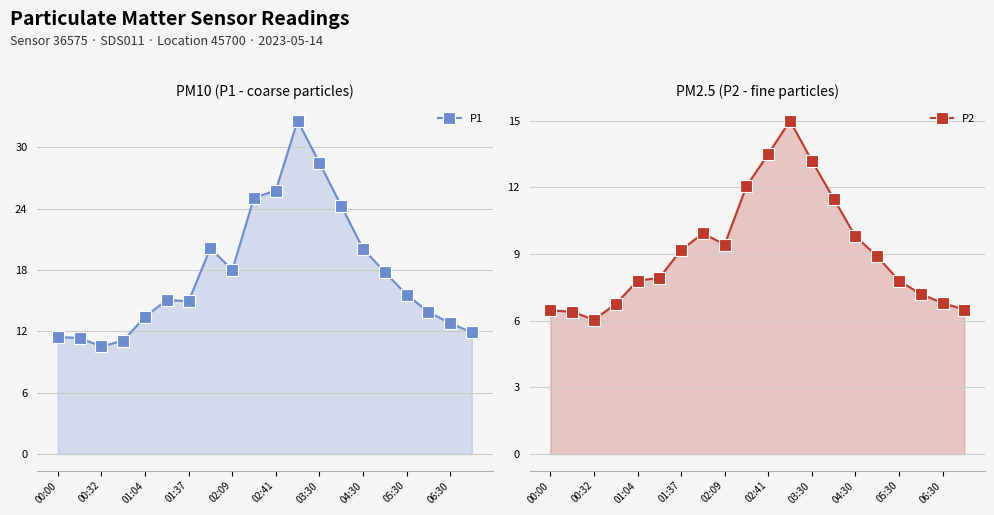

What is the difference between the P2 values at 05:30 and 02:41?

5.7